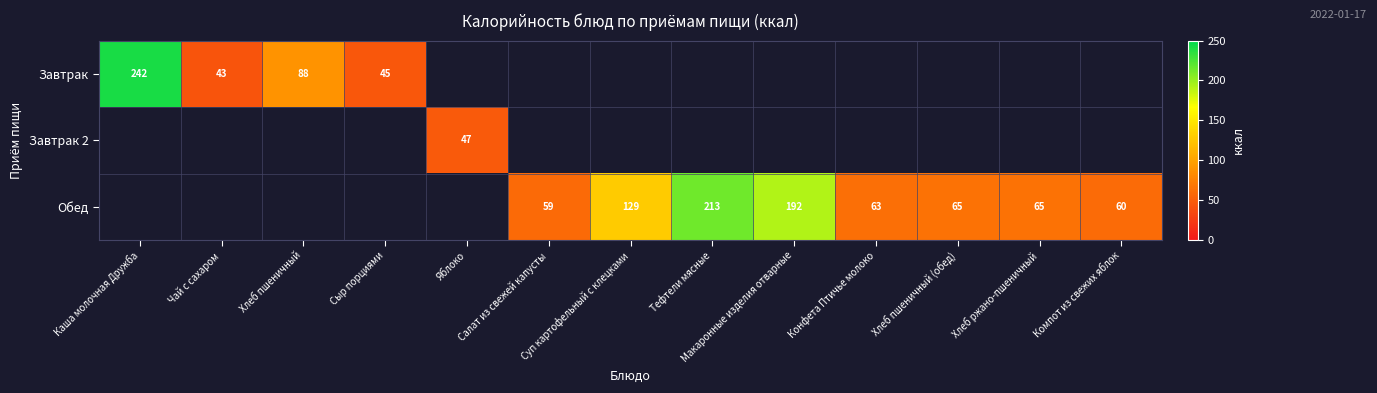

At which label is Завтрак closest to 121?

Хлеб пшеничный